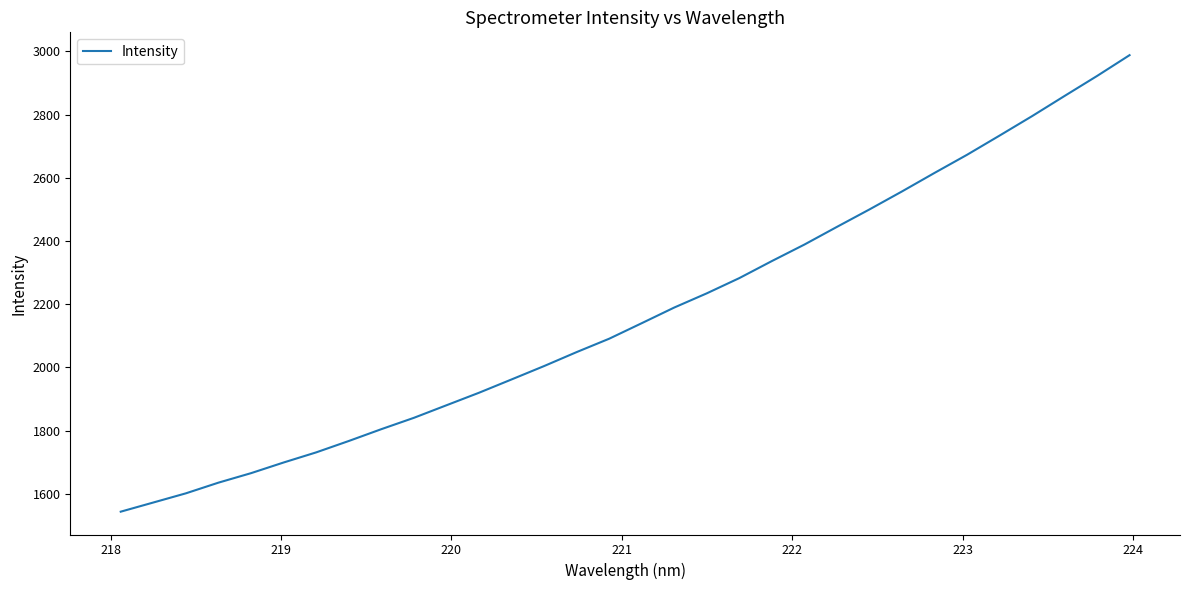

Does the chart have visible grid lines?

No